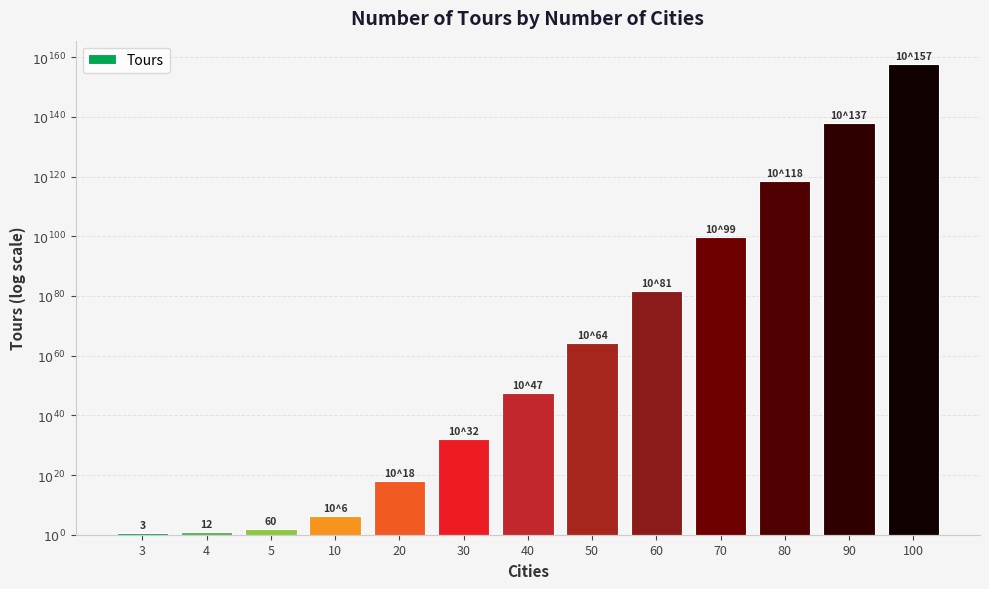

What is the greatest value displayed?

157.7